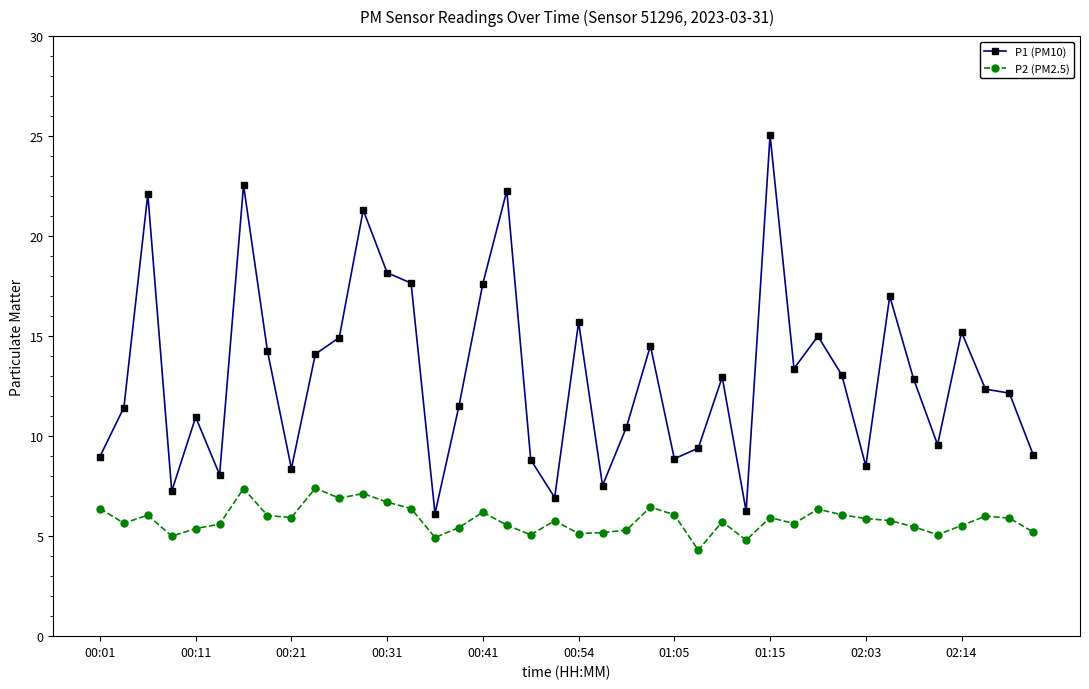

Rank the series by their average value, from lowest to highest.

P2 (PM2.5), P1 (PM10)